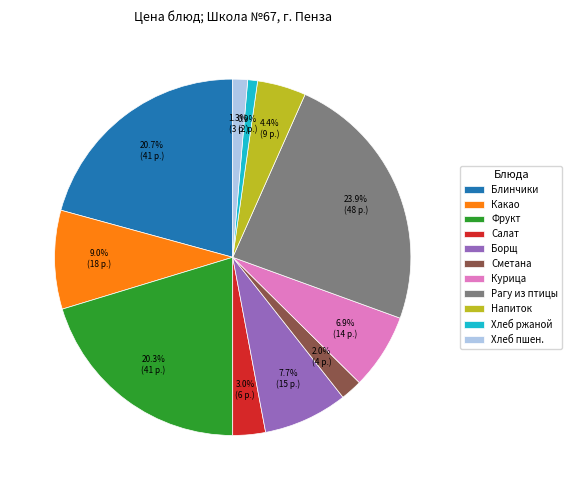

Which slice is the largest?

Рагу из птицы